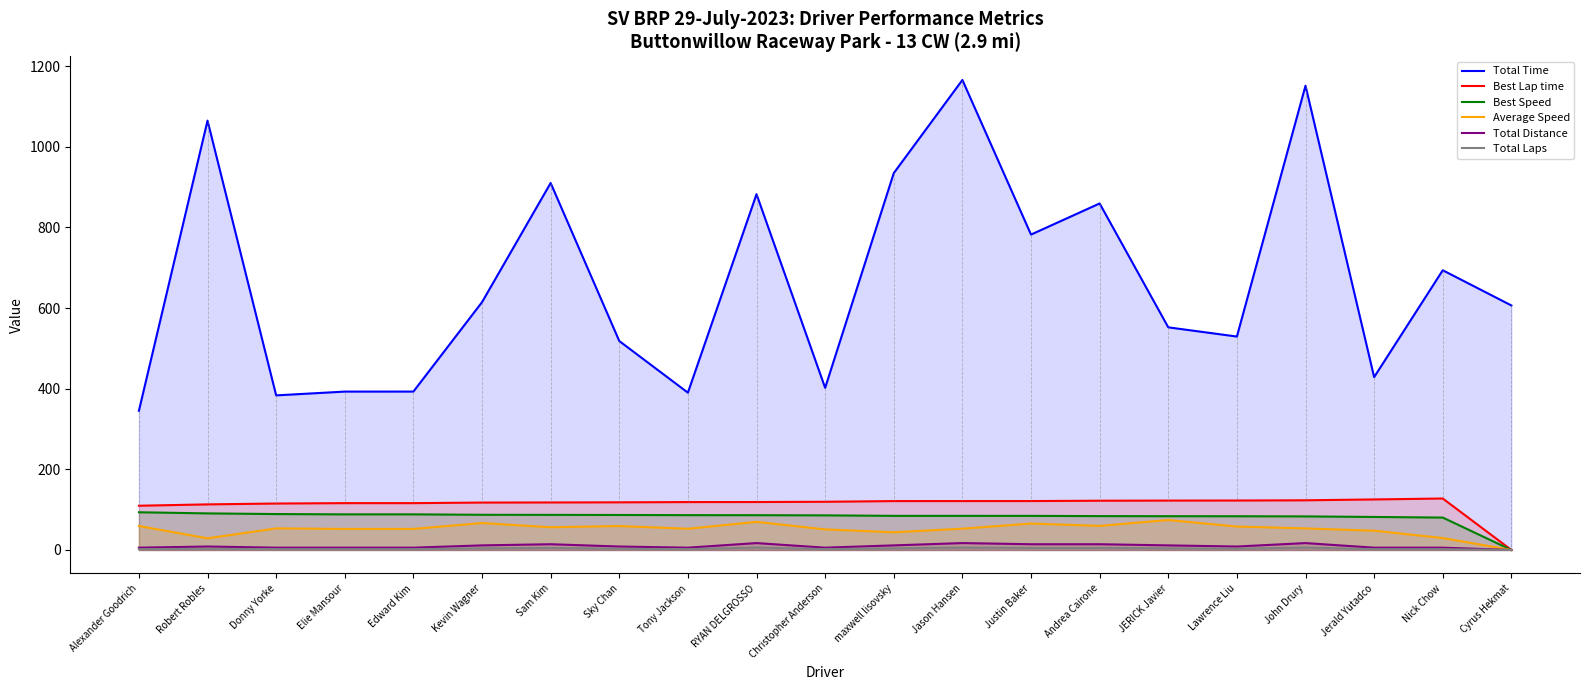

Where is Best Lap time nearest to the value 63?

Alexander Goodrich